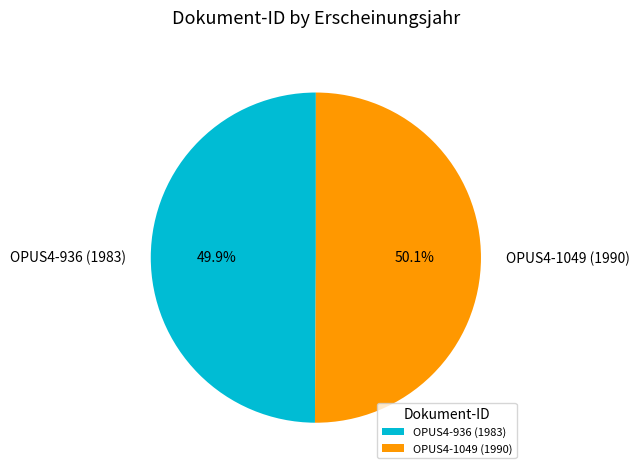

What portion of the pie excludes OPUS4-1049 (1990)?

49.9%